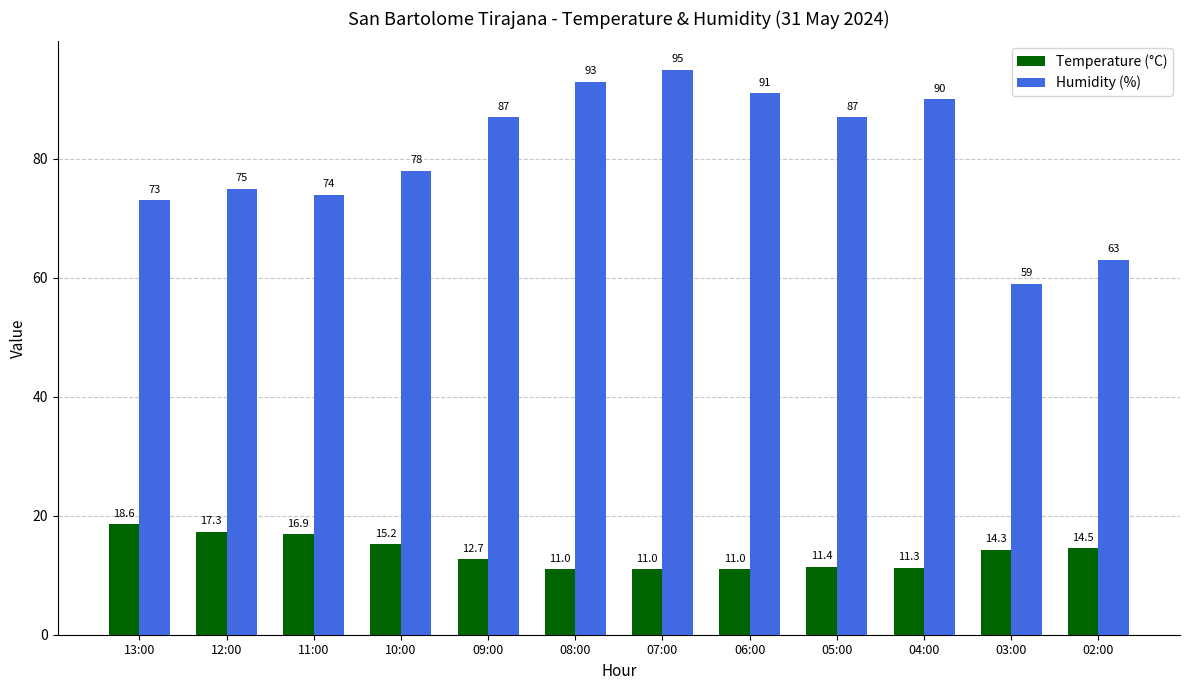

Between 09:00 and 07:00, which series saw the biggest shift?

Humidity (%)